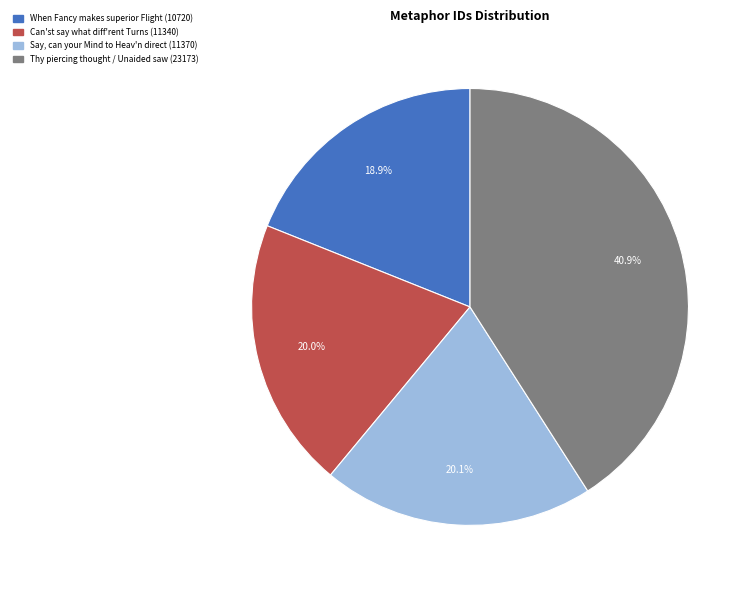

Rank the categories by value from lowest to highest.

When Fancy makes superior Flight, Can'st say what diff'rent Turns, Say, can your Mind to Heav'n direct, Thy piercing thought / Unaided saw